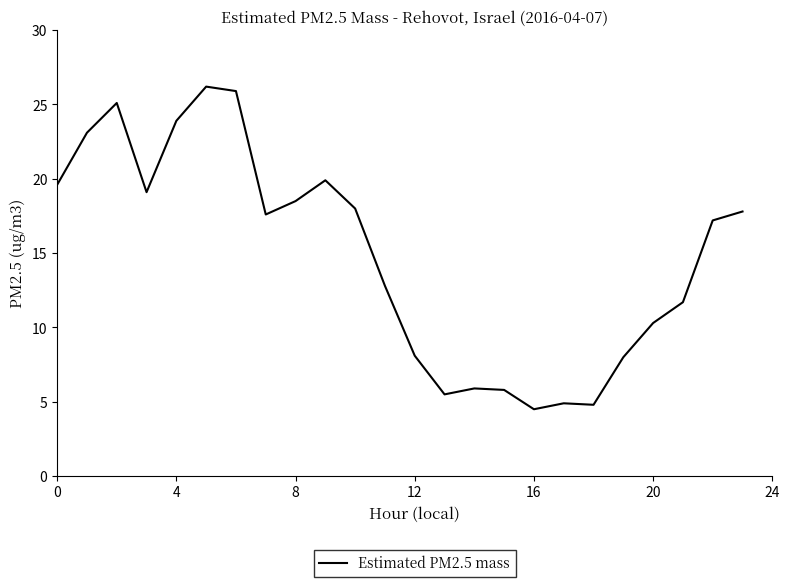

What is the minimum value shown in the chart?

4.5